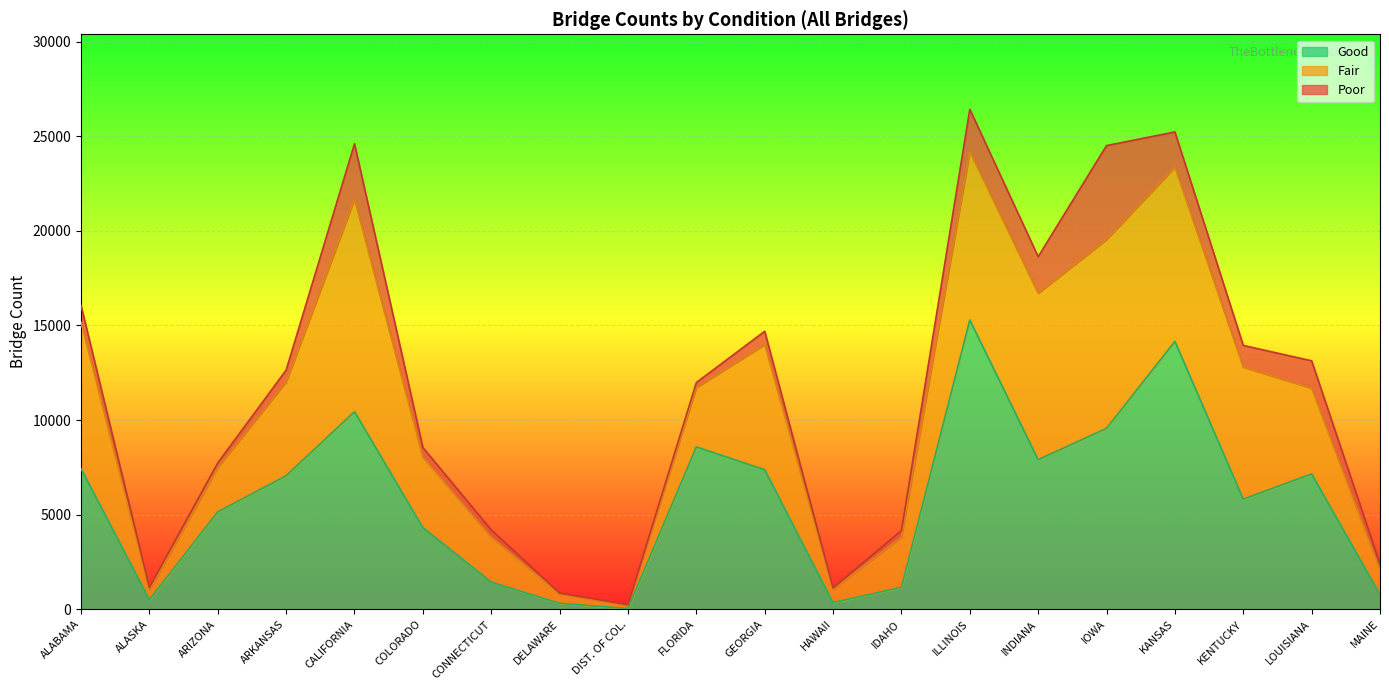

Which has a higher value, IOWA or LOUISIANA?

IOWA